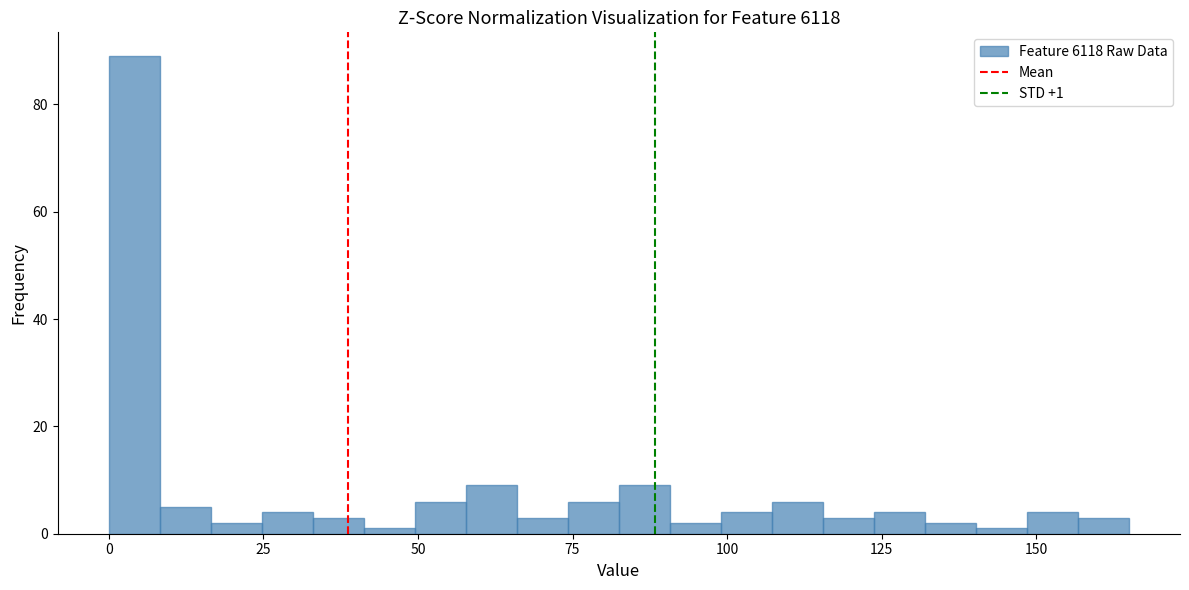

Read against the x-axis, roughly where is the centre of the tallest bar?

5